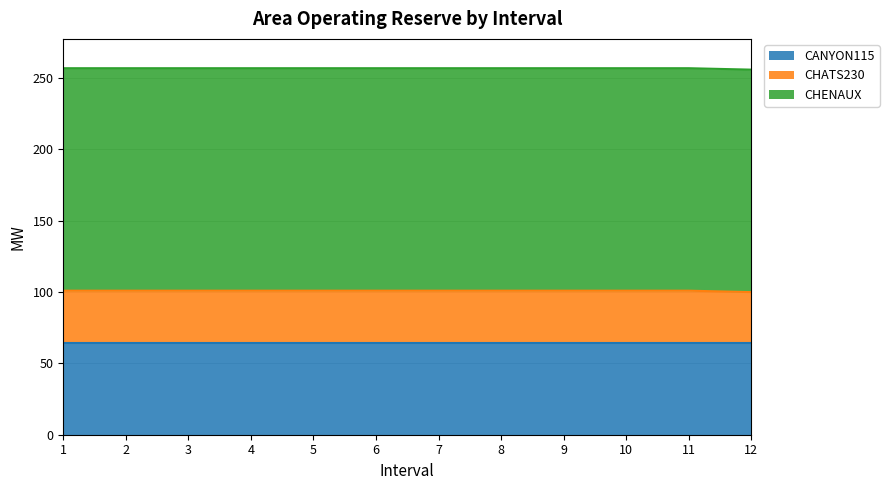

True or false: Total Called(MW) and CHATS230 cross at least once.

False